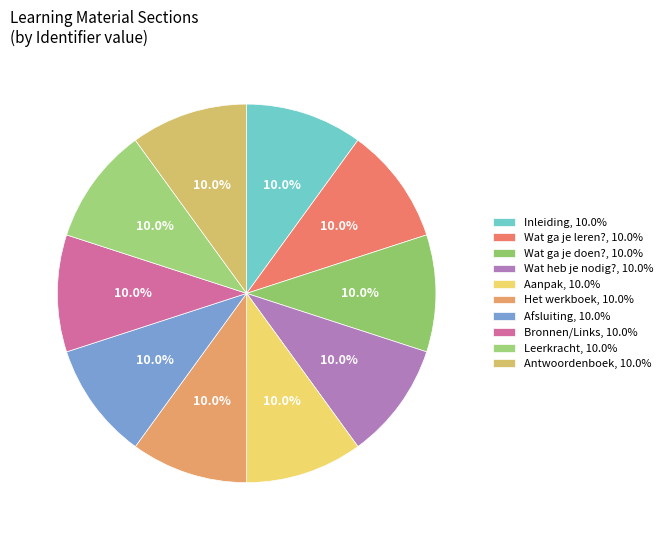

To the nearest percent, what portion does Leerkracht represent?

10%